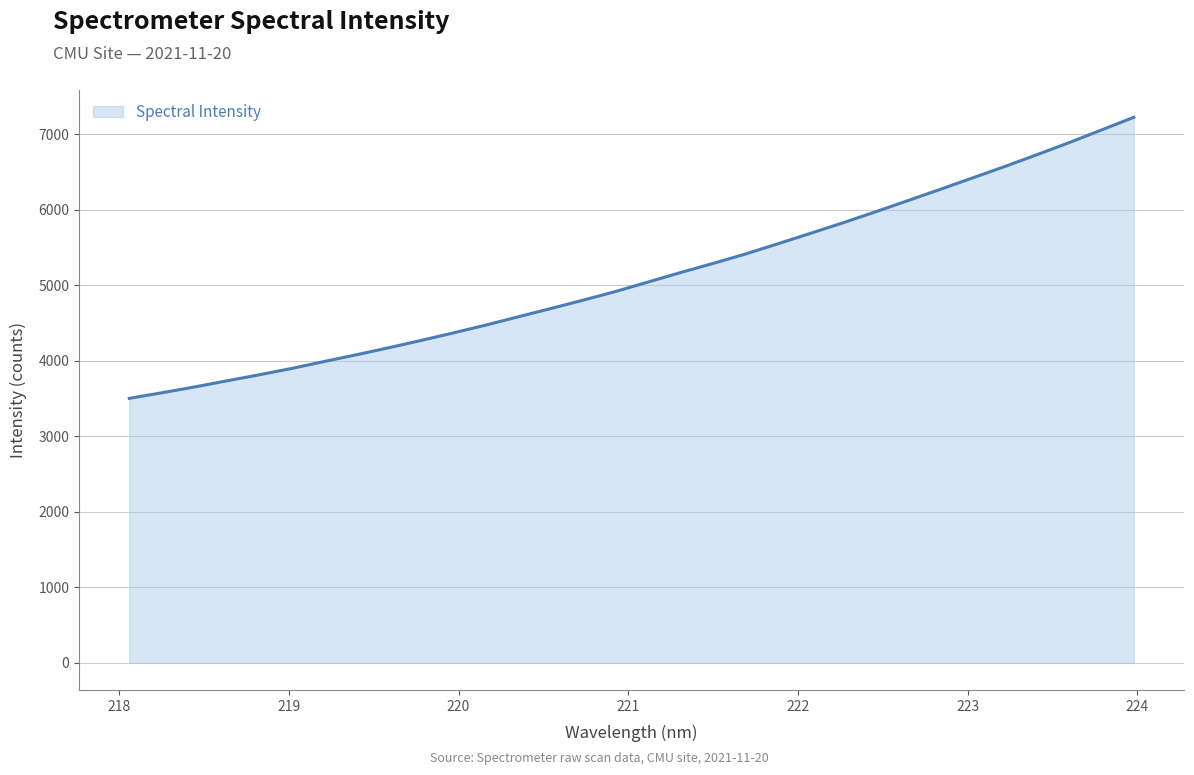

Count the number of data series in this chart.

1